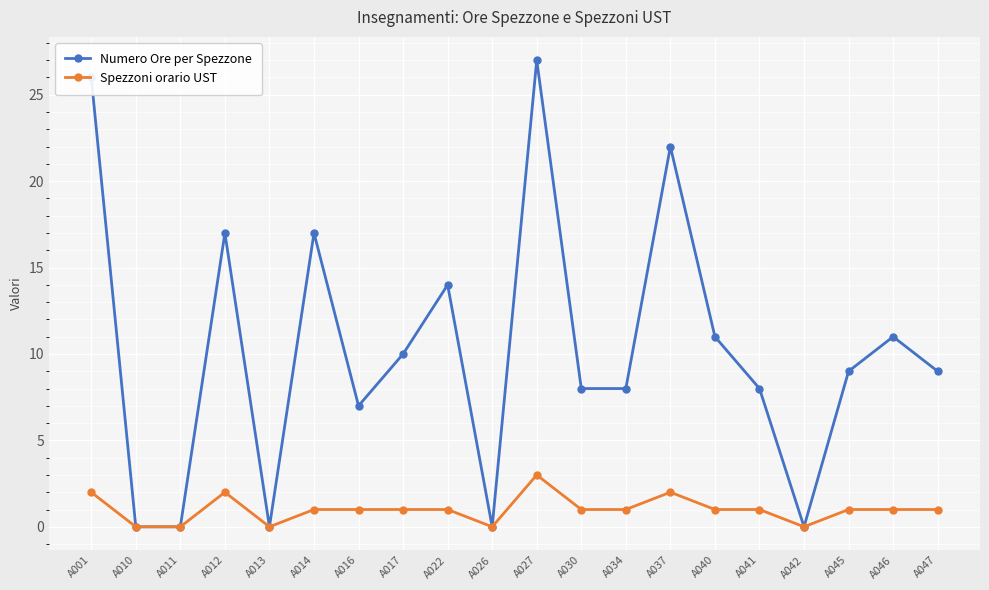

Reading left to right, extract all data points from this chart.

Numero Ore per Spezzone: 26	0	0	17	0	17	7	10	14	0	27	8	8	22	11	8	0	9	11	9
Spezzoni orario UST: 2	0	0	2	0	1	1	1	1	0	3	1	1	2	1	1	0	1	1	1